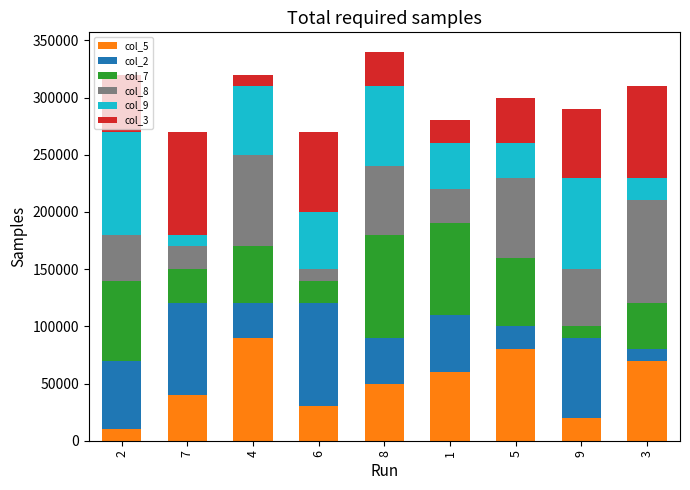

What is the total value across all series at 3?

310000